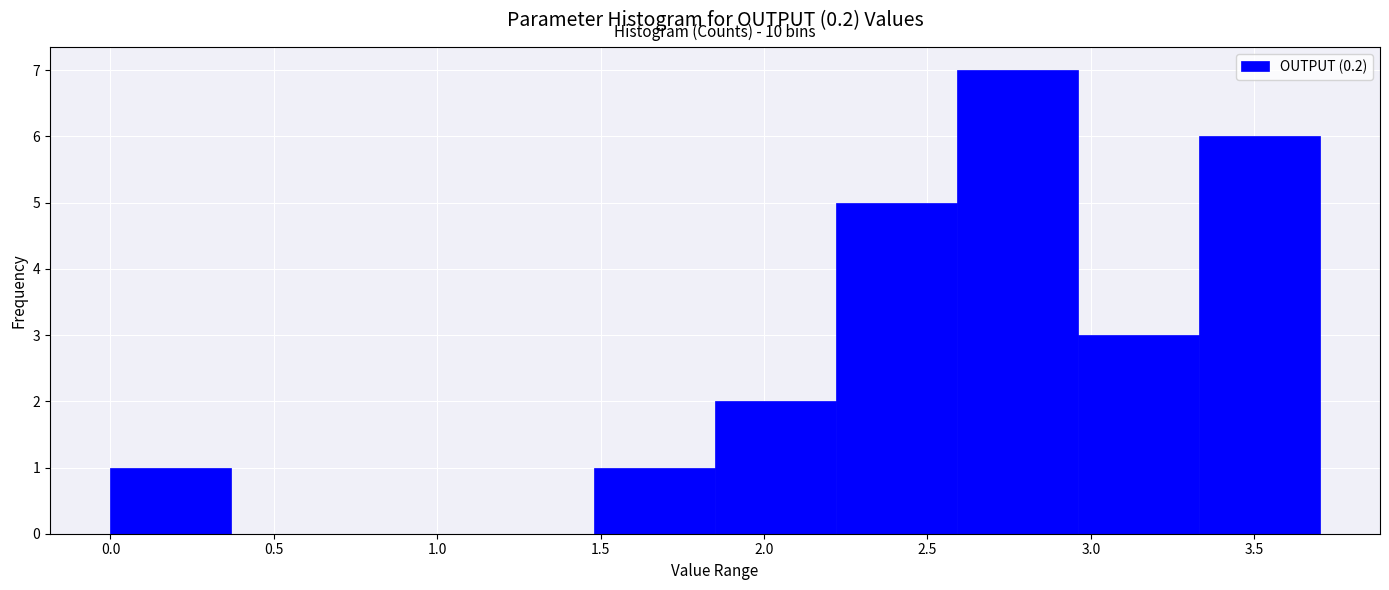

Which range on the x-axis has the tallest bar?

2.59 to 2.96